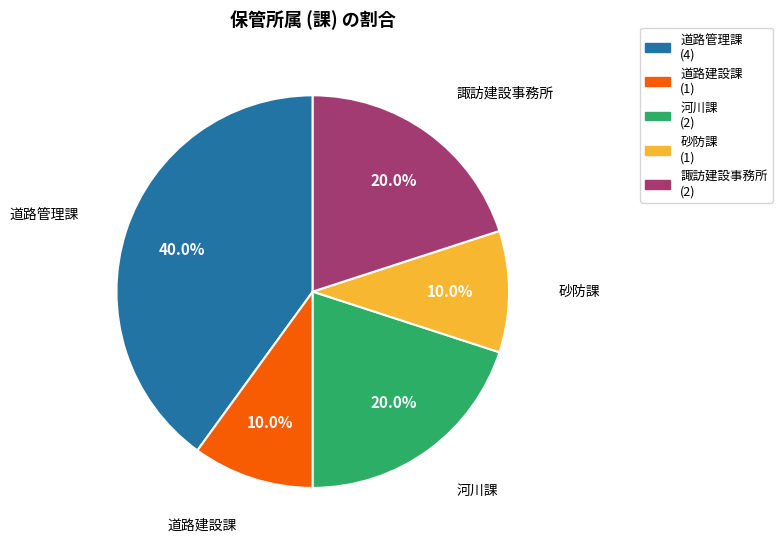

Which slice is the largest?

道路管理課